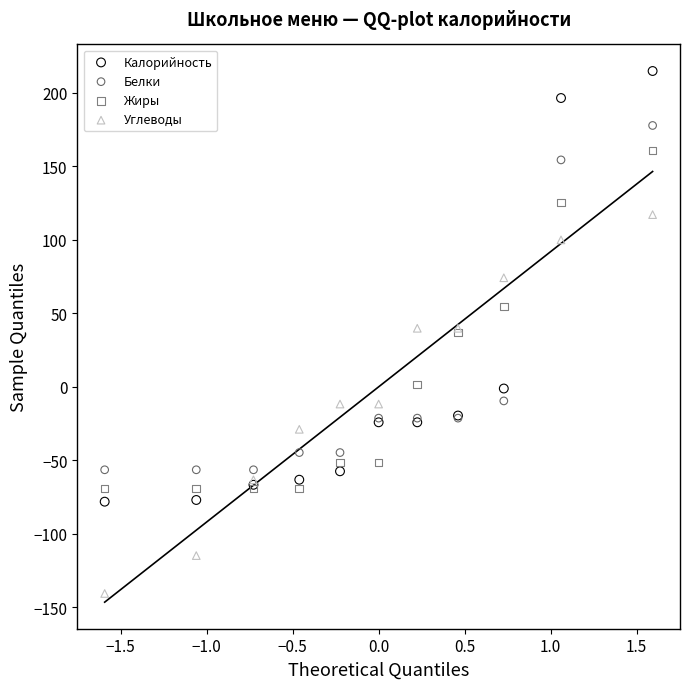

Which series reaches the maximum Y coordinate?

Калорийность